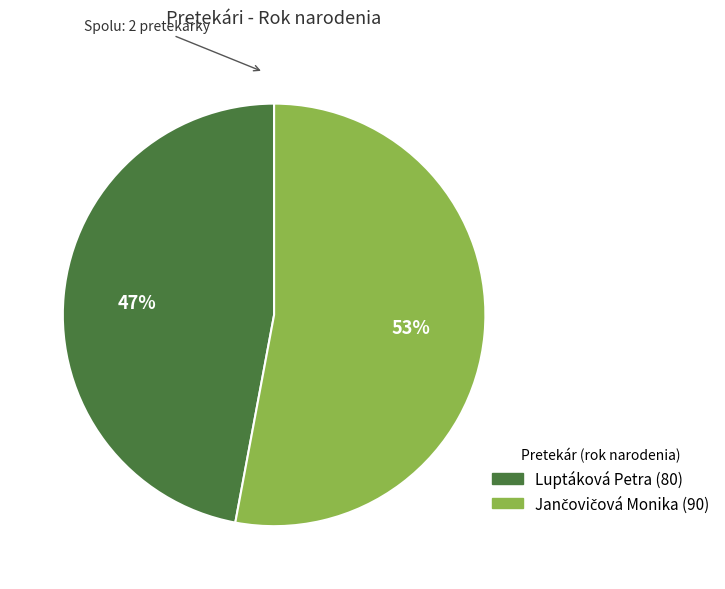

To the nearest percent, what percentage of the pie is Luptáková Petra?

47%